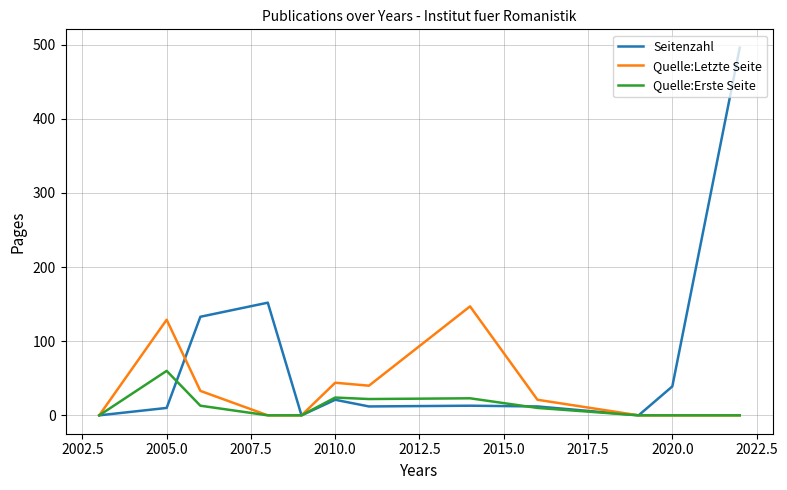

Which series has the largest range (max minus min)?

Seitenzahl